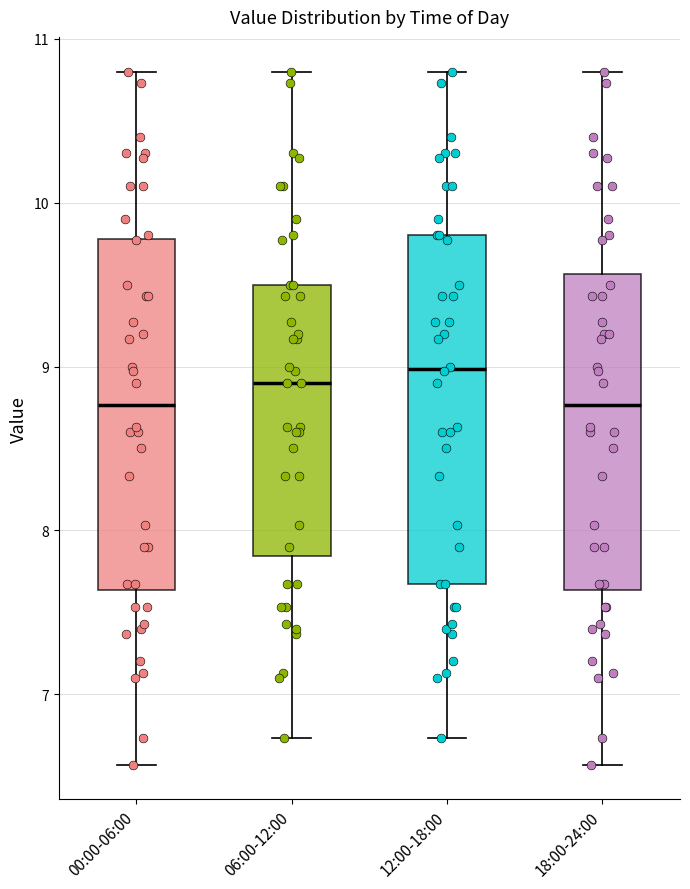

Reading left to right, read every box against the y-axis: the position of its median line, the range the box covers, and the ends of its whiskers. The values are not printed on the chart, so give them approximately, as read against the axis.

00:00-06:00: median 8.8, box 7.6 to 9.8, whiskers 6.6 to 10.8
06:00-12:00: median 8.9, box 7.8 to 9.5, whiskers 6.7 to 10.8
12:00-18:00: median 9.0, box 7.7 to 9.8, whiskers 6.7 to 10.8
18:00-24:00: median 8.8, box 7.6 to 9.6, whiskers 6.6 to 10.8